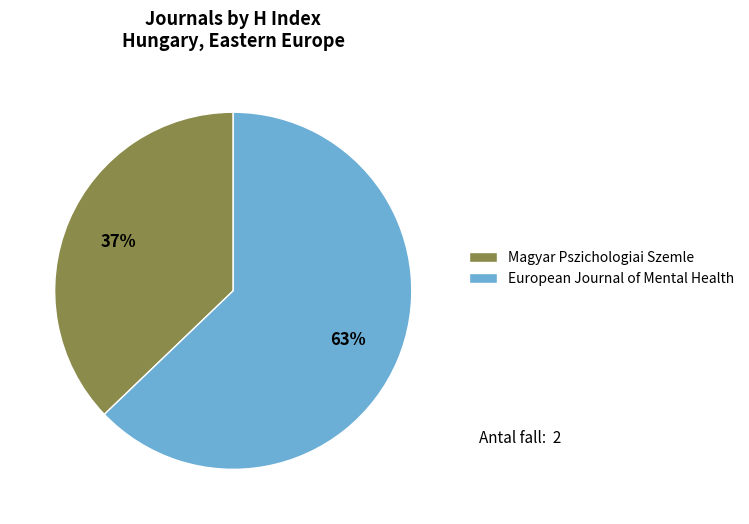

To the nearest percent, what percentage of the pie is Magyar Pszichologiai Szemle?

37%